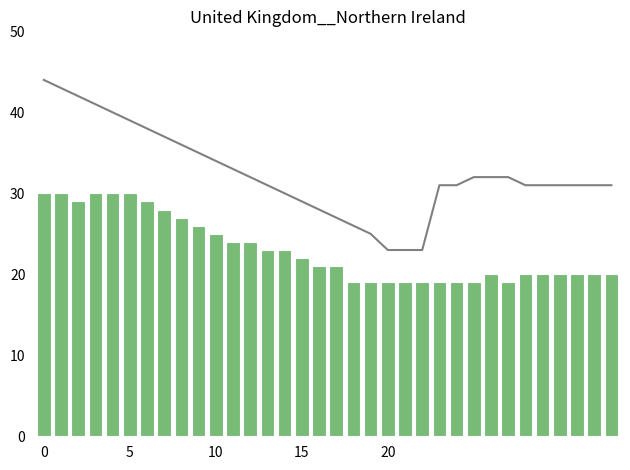

What is the approximate value of 拟资助教师 at 5, to the nearest 10?

30